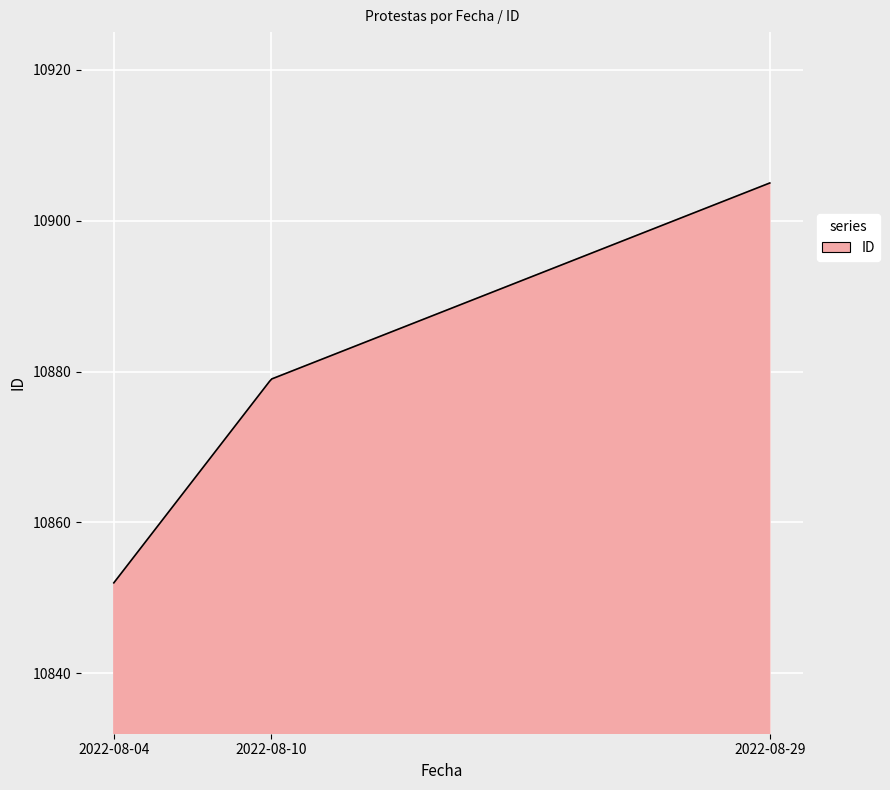

What is the minimum value shown in the chart?

10852.0